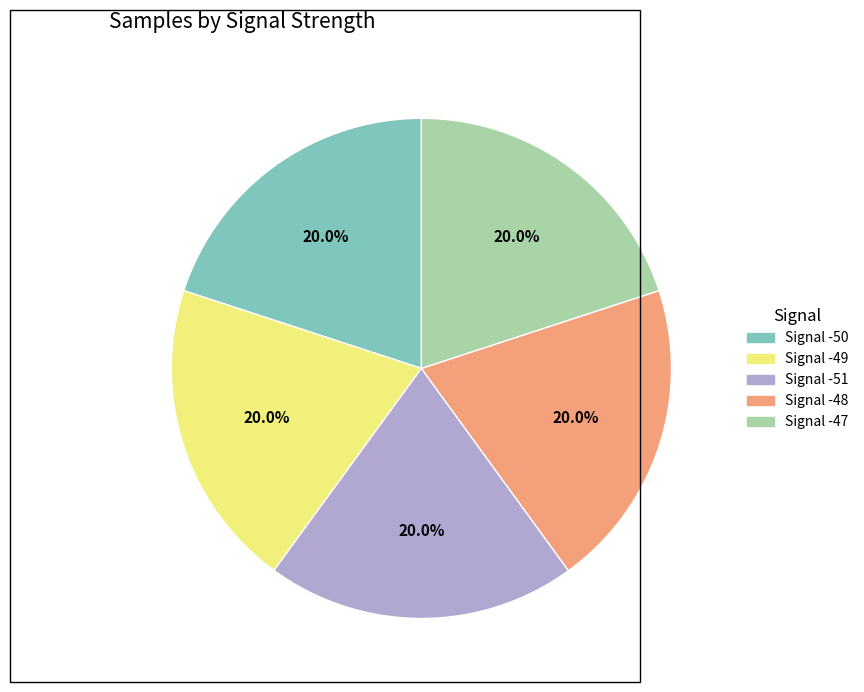

Is there any slice that represents more than half of the pie?

No